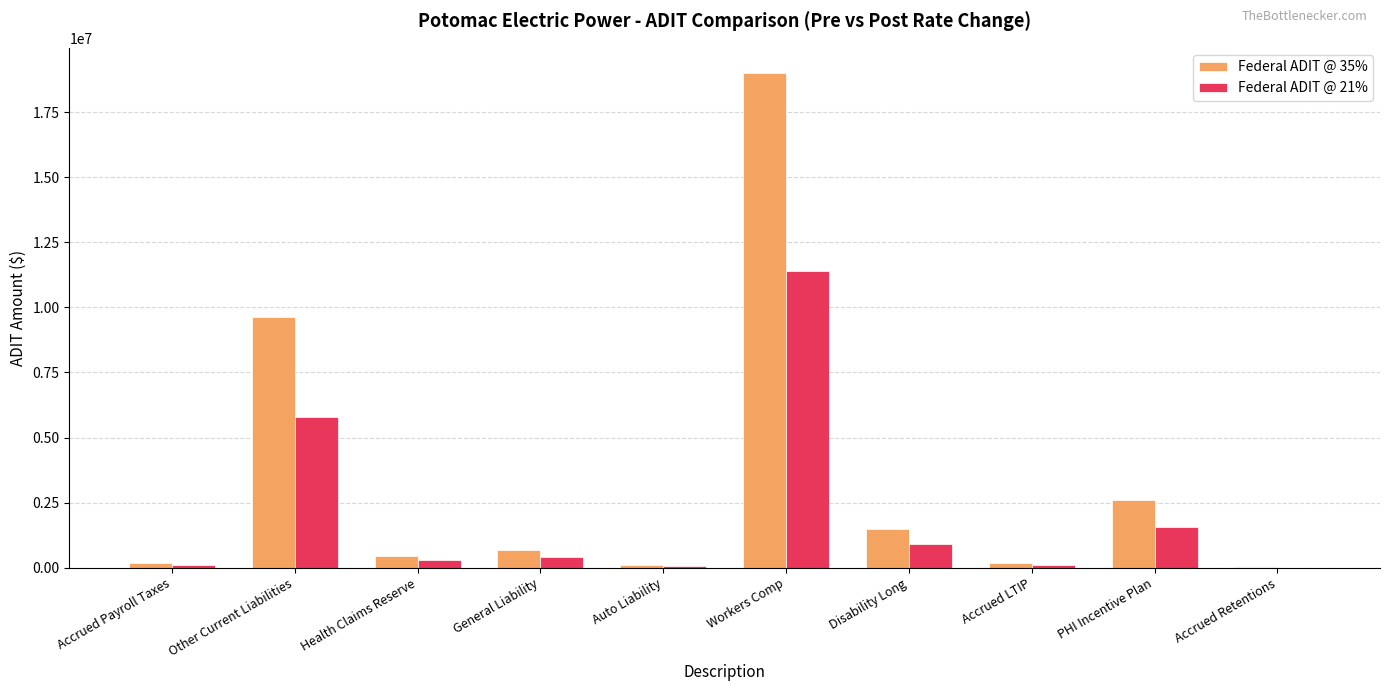

True or false: Federal ADIT @ 21% has a value of 99443.3 at Accrued LTIP.

True